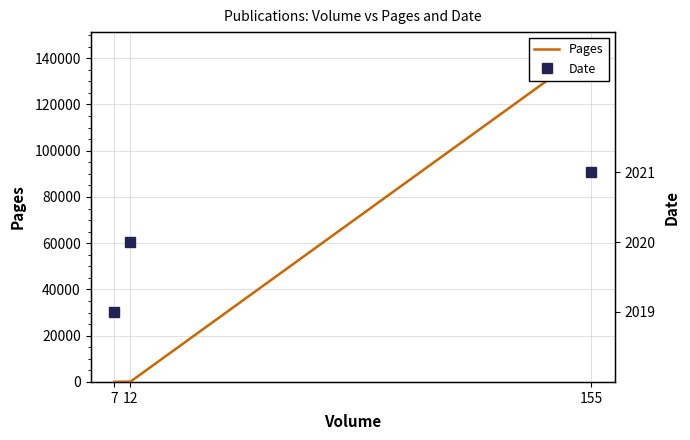

Is it true that Date equals 1235 at 155?

False